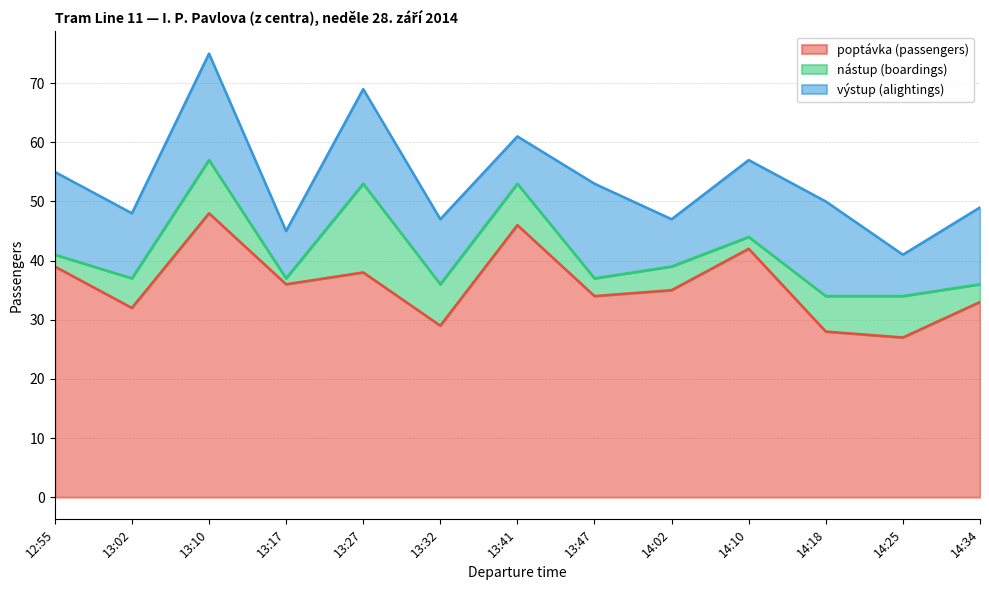

Reading left to right, list all the values displayed in this chart.

poptávka (passengers): 12:55=39	13:02=32	13:10=48	13:17=36	13:27=38	13:32=29	13:41=46	13:47=34	14:02=35	14:10=42	14:18=28	14:25=27	14:34=33
nástup (boardings): 12:55=2	13:02=5	13:10=9	13:17=1	13:27=15	13:32=7	13:41=7	13:47=3	14:02=4	14:10=2	14:18=6	14:25=7	14:34=3
výstup (alightings): 12:55=14	13:02=11	13:10=18	13:17=8	13:27=16	13:32=11	13:41=8	13:47=16	14:02=8	14:10=13	14:18=16	14:25=7	14:34=13